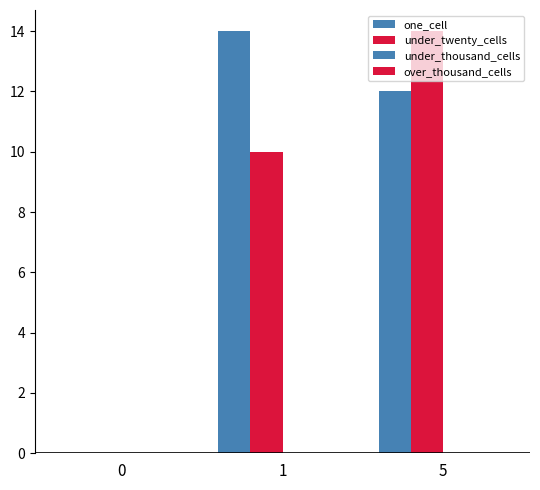

Which series has the widest spread of values?

one_cell